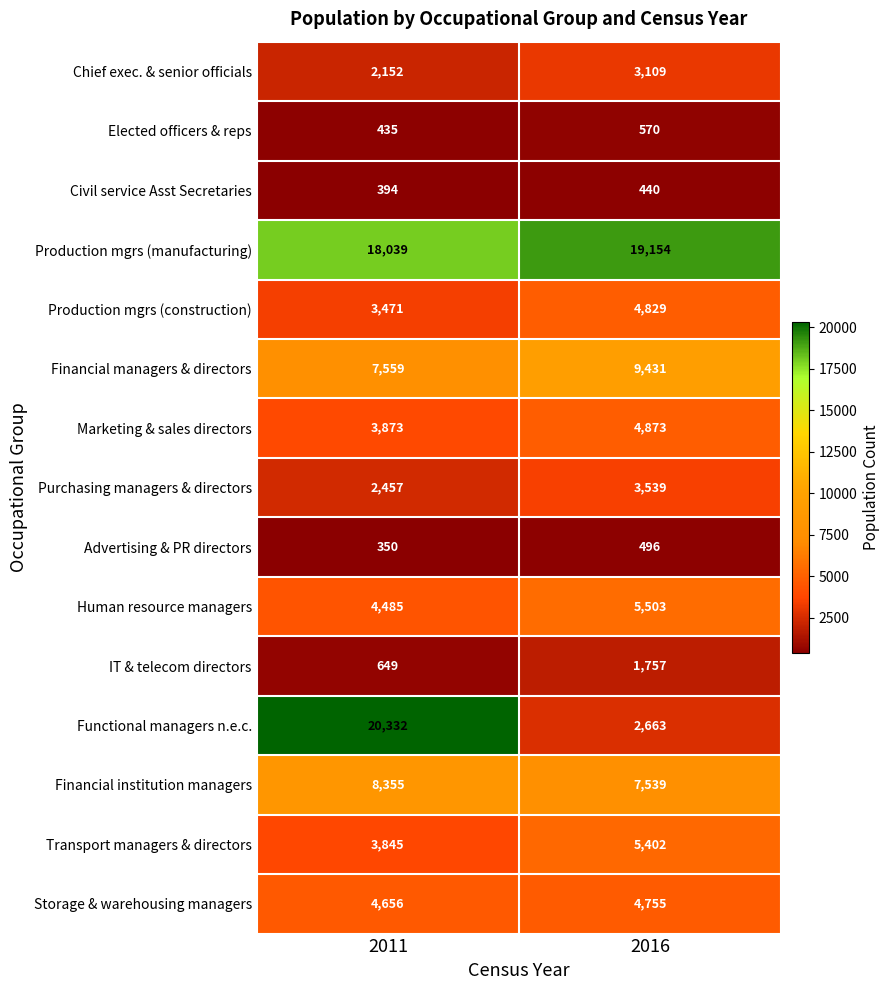

Which series has the widest spread of values?

Functional managers n.e.c.